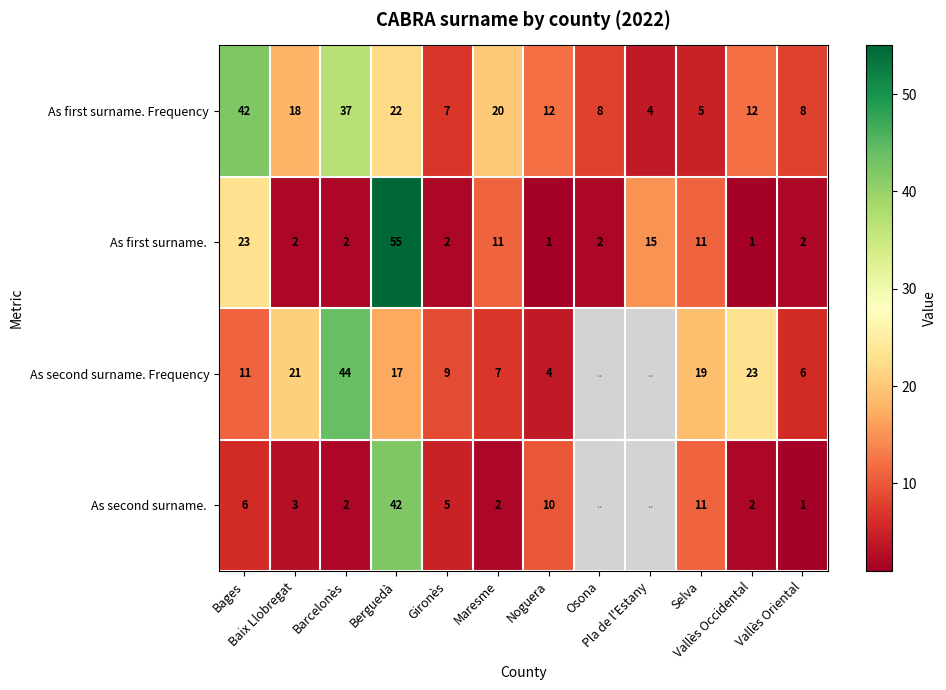

What is the greatest value displayed?

55.0